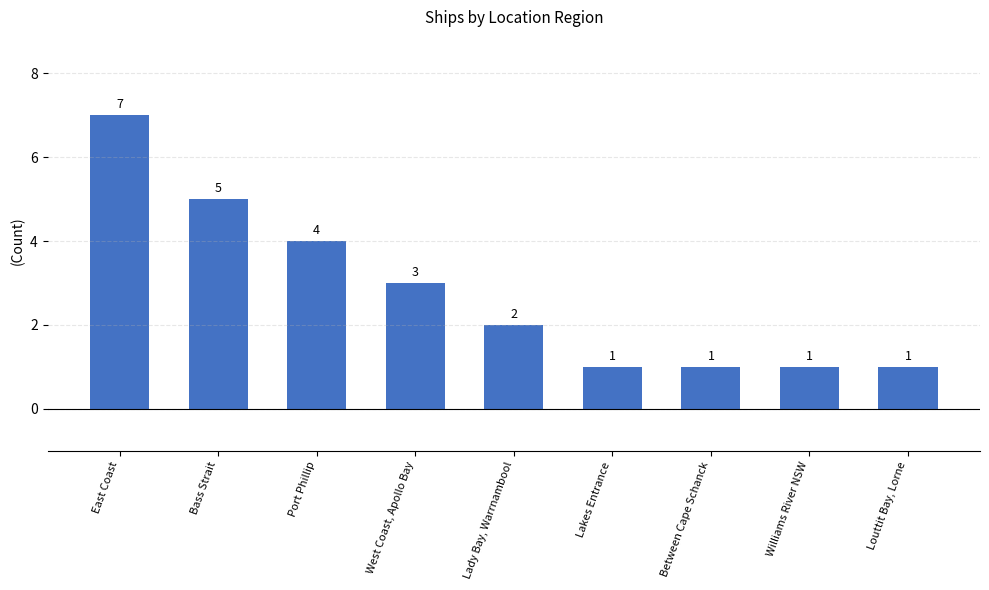

What is the change in value from West Coast, Apollo Bay to Williams River NSW?

-2